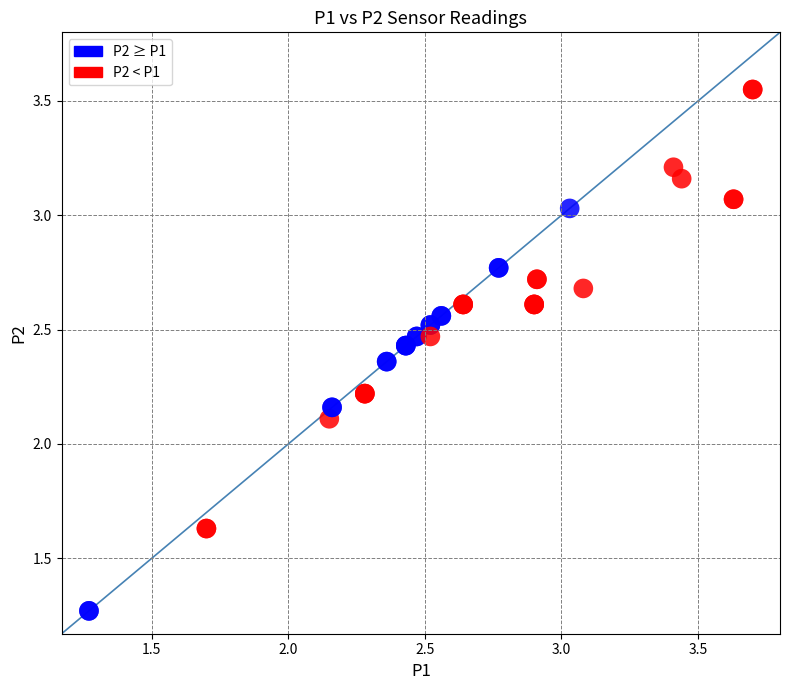

What Y value in the scatter plot is closest to 2?

2.1